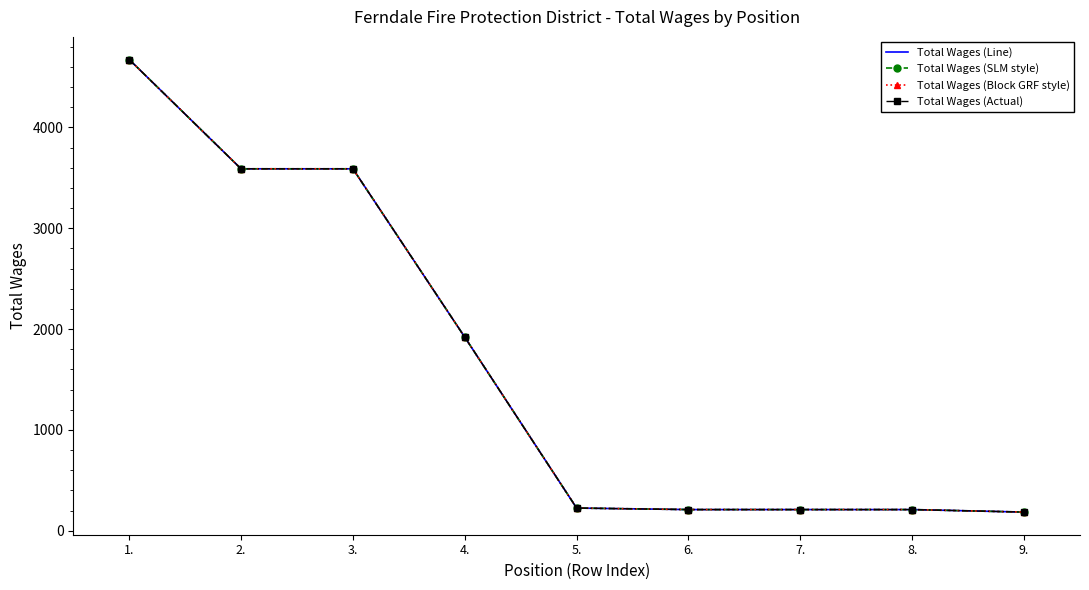

Reading left to right, transcribe all the data shown in this chart.

Total Wages (Line): 4674	3590	3590	1920	225	210	210	210	185
Total Wages (SLM style): 4674	3590	3590	1920	225	210	210	210	185
Total Wages (Block GRF style): 4674	3590	3590	1920	225	210	210	210	185
Total Wages (Actual): 4674	3590	3590	1920	225	210	210	210	185